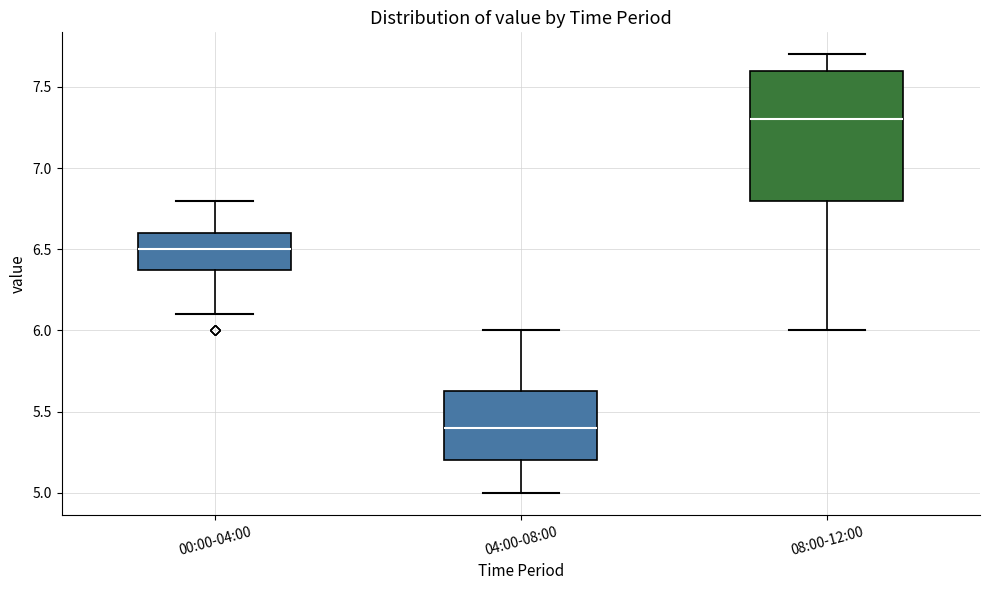

Which box has the highest median line?

08:00-12:00